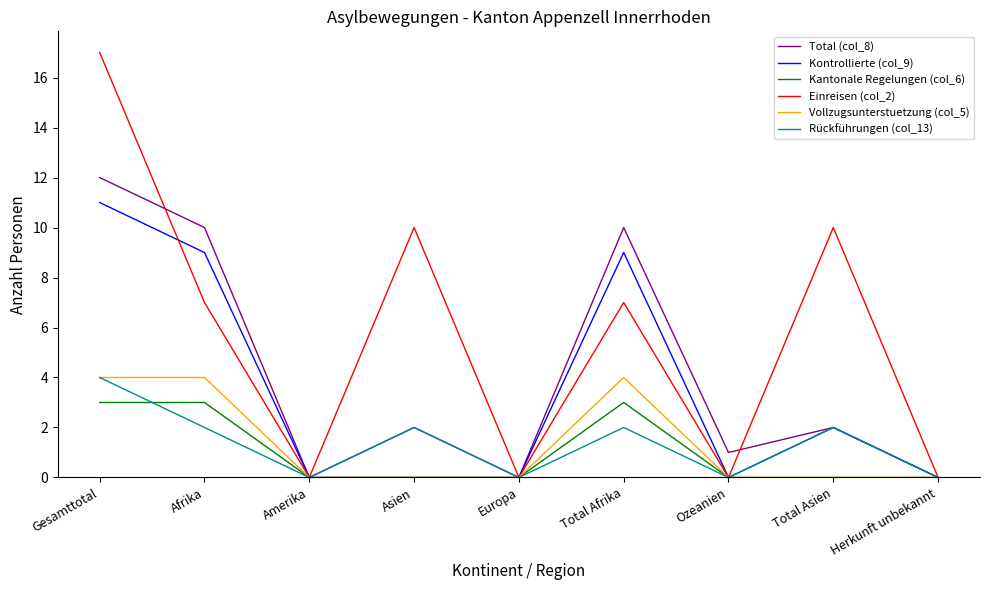

What position from the right is Afrika?

8